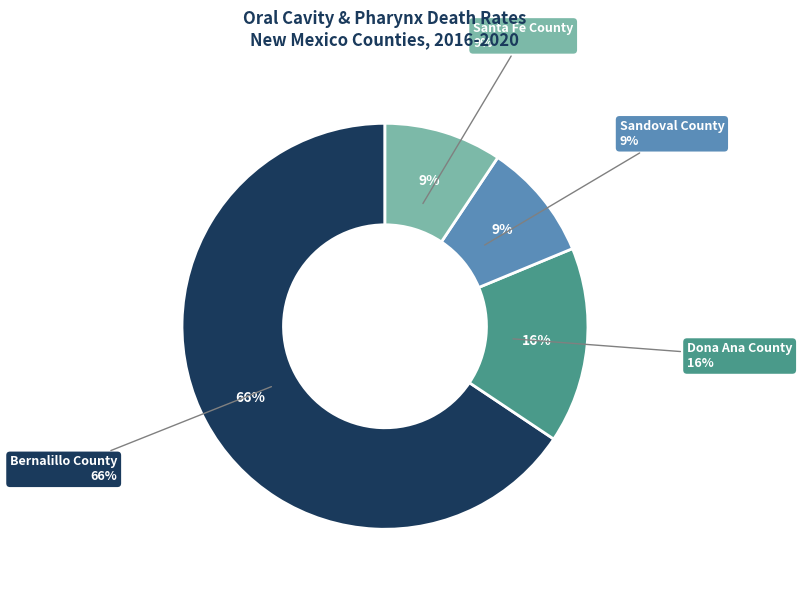

To the nearest percent, what portion does Dona Ana County represent?

16%